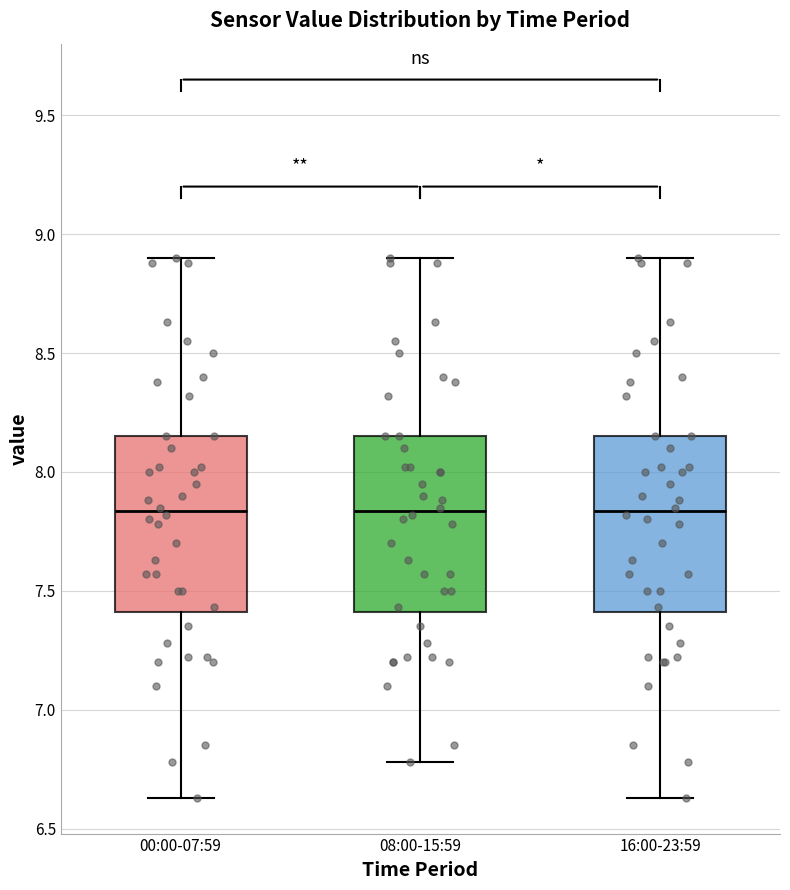

Reading left to right, read every box against the y-axis: the position of its median line, the range the box covers, and the ends of its whiskers. The values are not printed on the chart, so give them approximately, as read against the axis.

00:00-07:59: median 7.85, box 7.40 to 8.15, whiskers 6.65 to 8.90
08:00-15:59: median 7.85, box 7.40 to 8.15, whiskers 6.80 to 8.90
16:00-23:59: median 7.85, box 7.40 to 8.15, whiskers 6.65 to 8.90